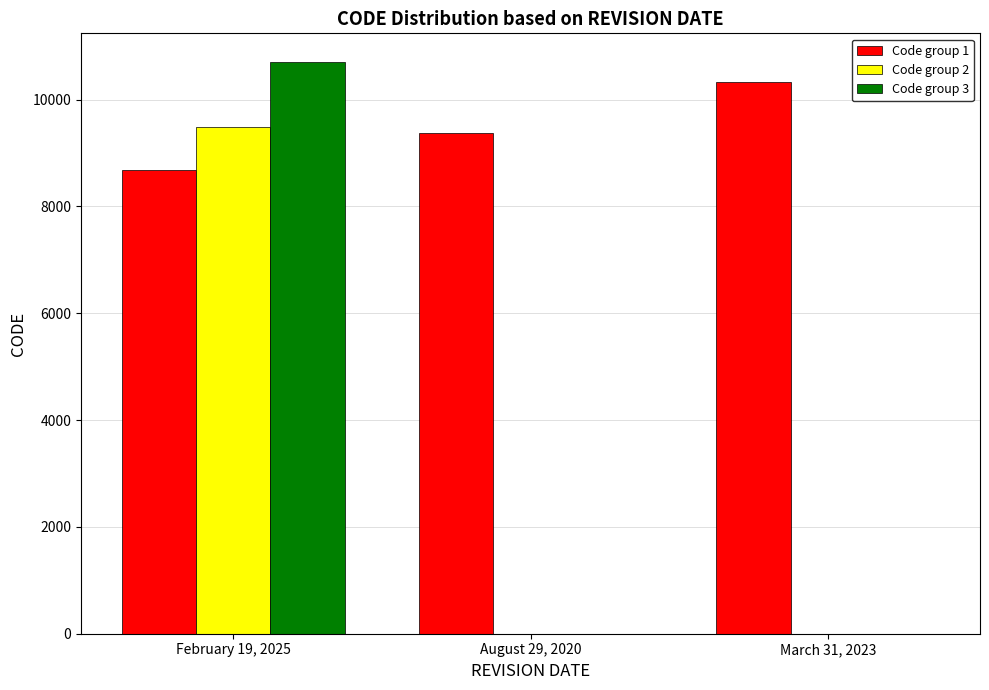

Are the bars grouped side by side (vs. stacked)?

Yes